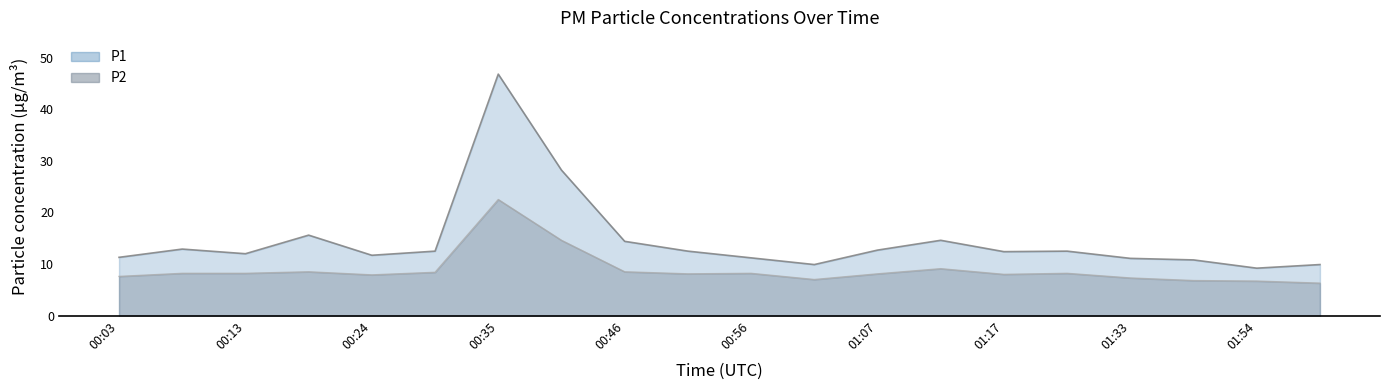

List the labels in order of P1 value, smallest first.

01:54, 01:01, 01:59, 01:38, 01:33, 00:56, 00:03, 00:24, 00:13, 01:17, 00:30, 00:51, 01:27, 01:07, 00:08, 00:46, 01:12, 00:19, 00:40, 00:35